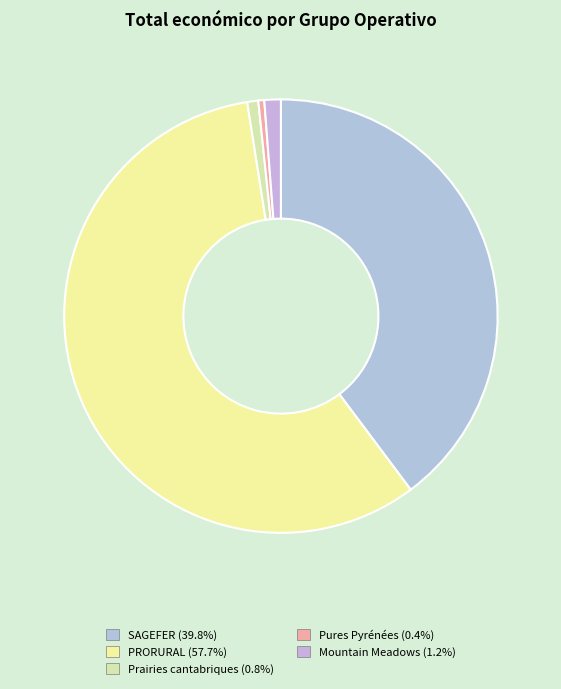

How many segments does this pie chart have?

5